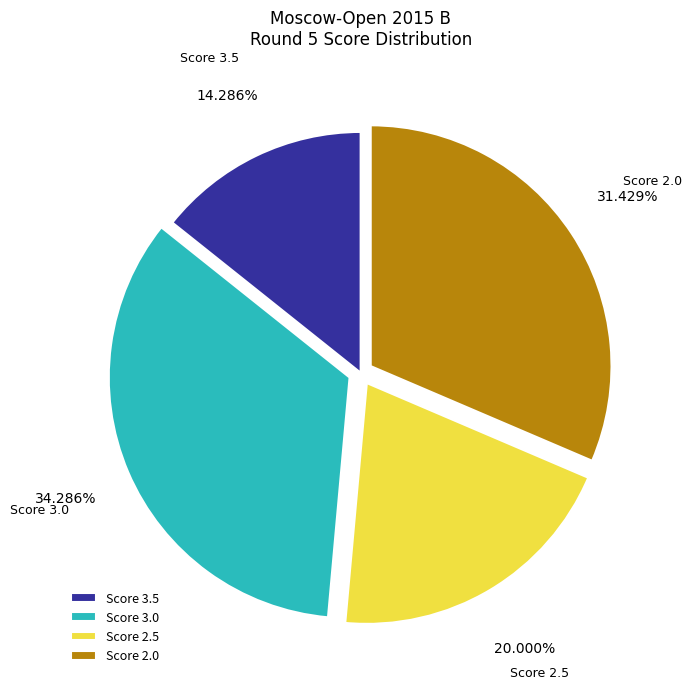

Rank the categories by value from highest to lowest.

Score 3.0, Score 2.0, Score 2.5, Score 3.5